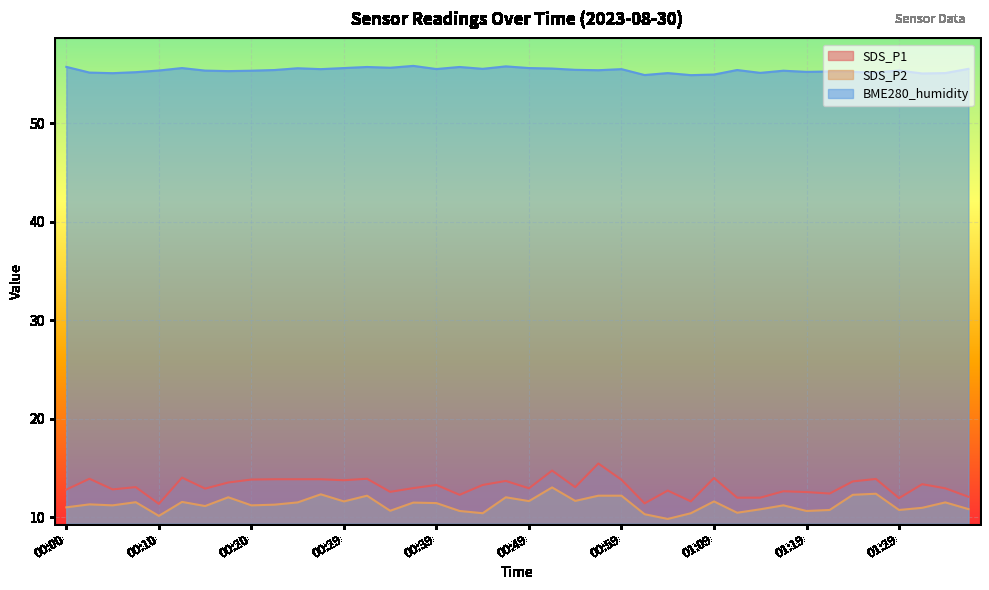

Which series has the largest total across all categories?

BME280_humidity